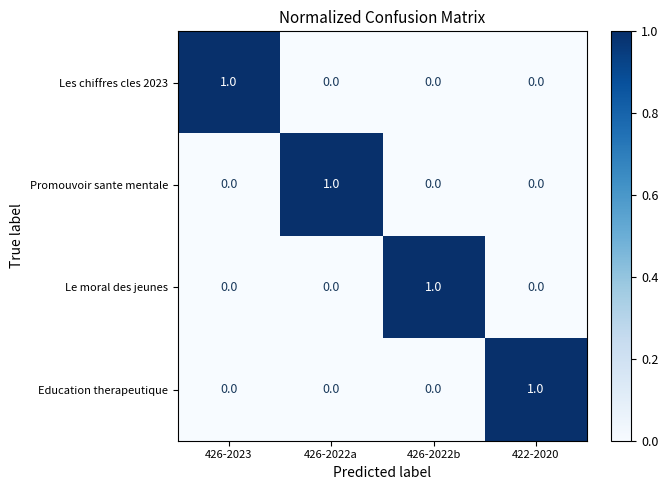

At how many categories does at least one series exceed 0?

4